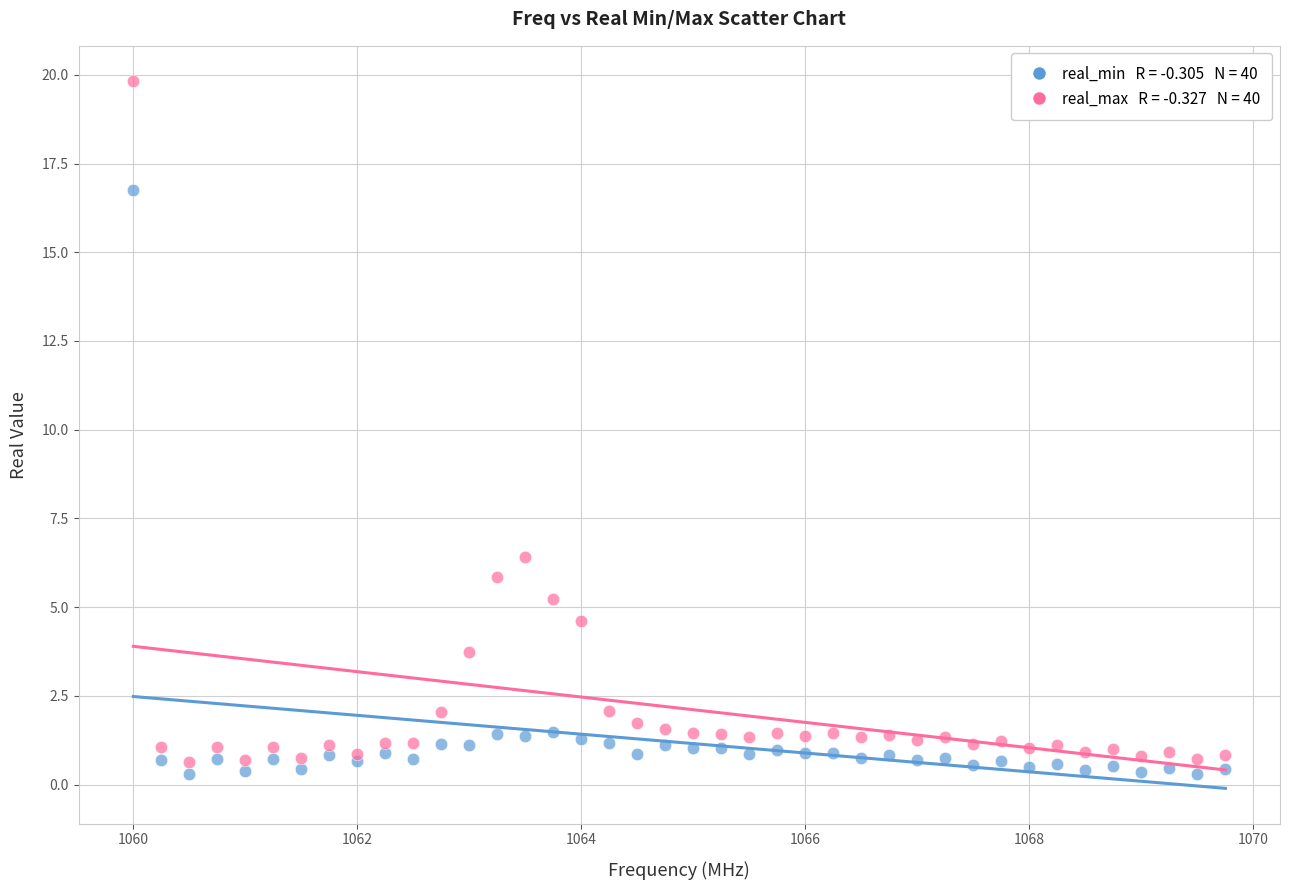

Across all series, what Y value is closest to 10?

6.4